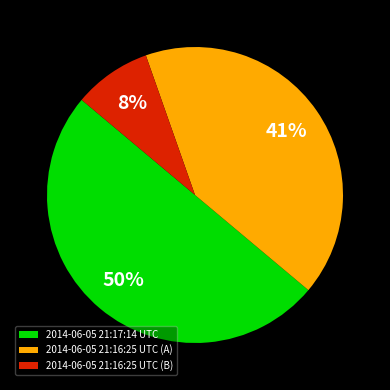

To the nearest percent, what portion does 2014-06-05 21:16:25 UTC (B) represent?

8%